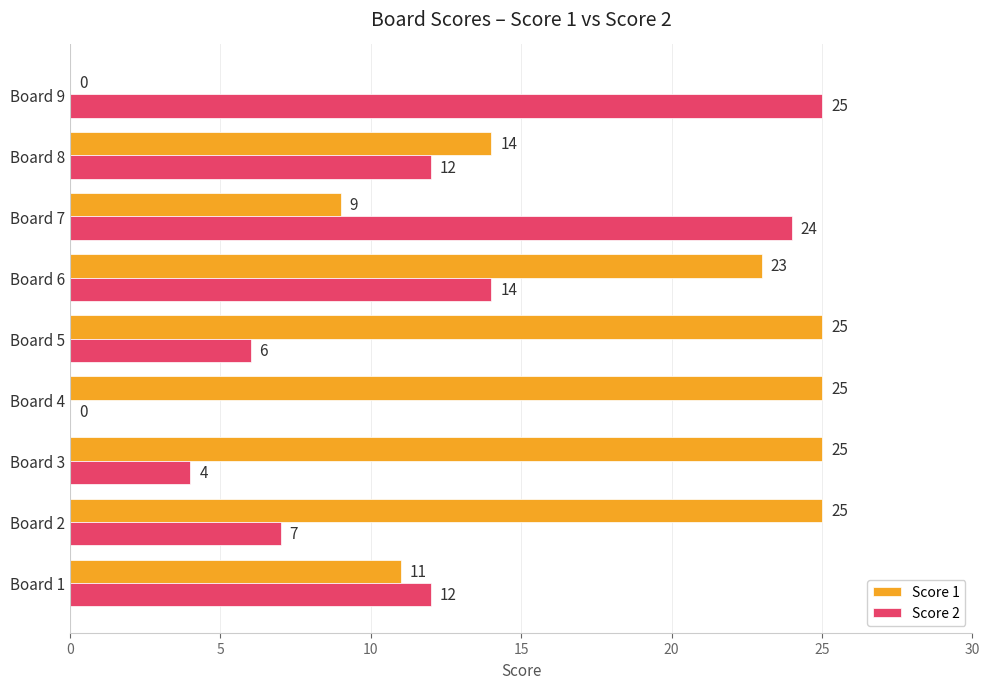

Where is Score 1 nearest to the value 12?

Board 1